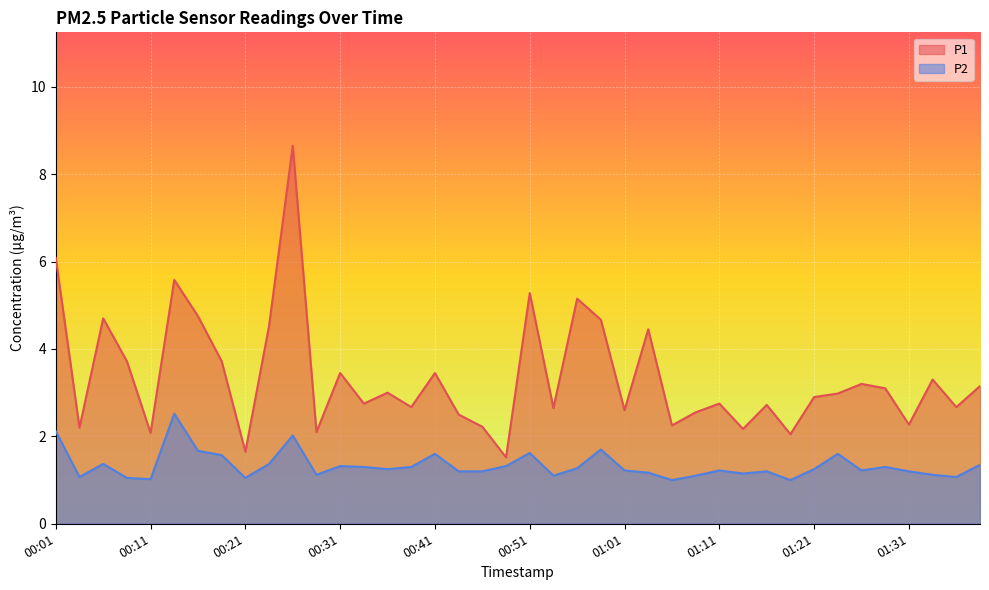

What is the difference between the maximum and minimum values in the P2 series?

1.5